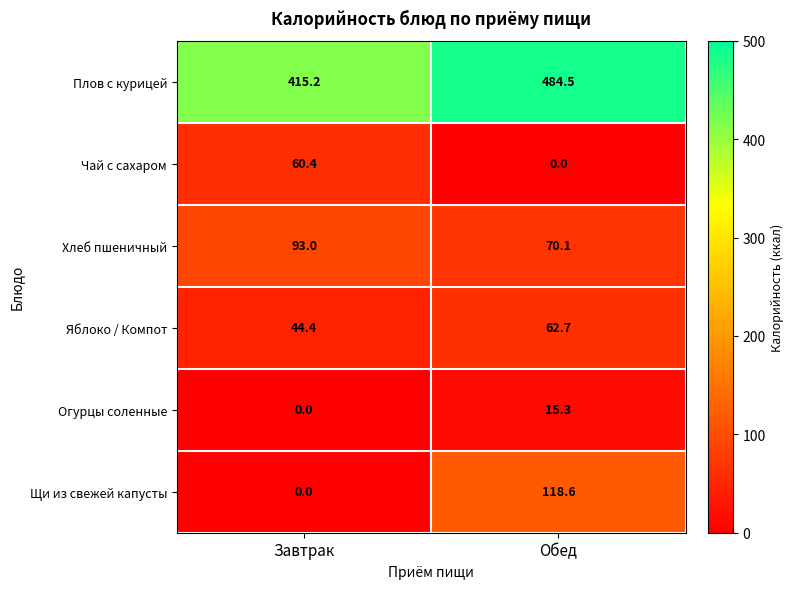

Which series changed the most between Завтрак and Обед?

Щи из свежей капусты